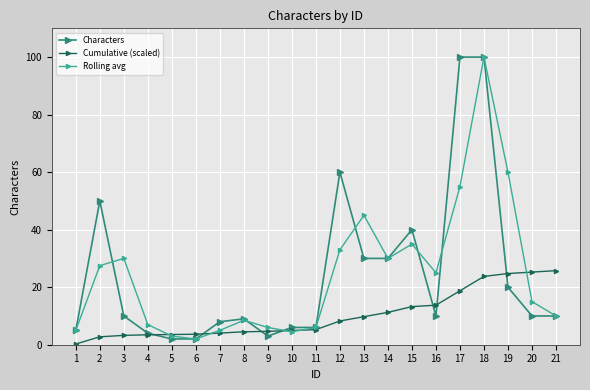

Is it true that Cumulative (scaled) equals 9.8 at 13?

True